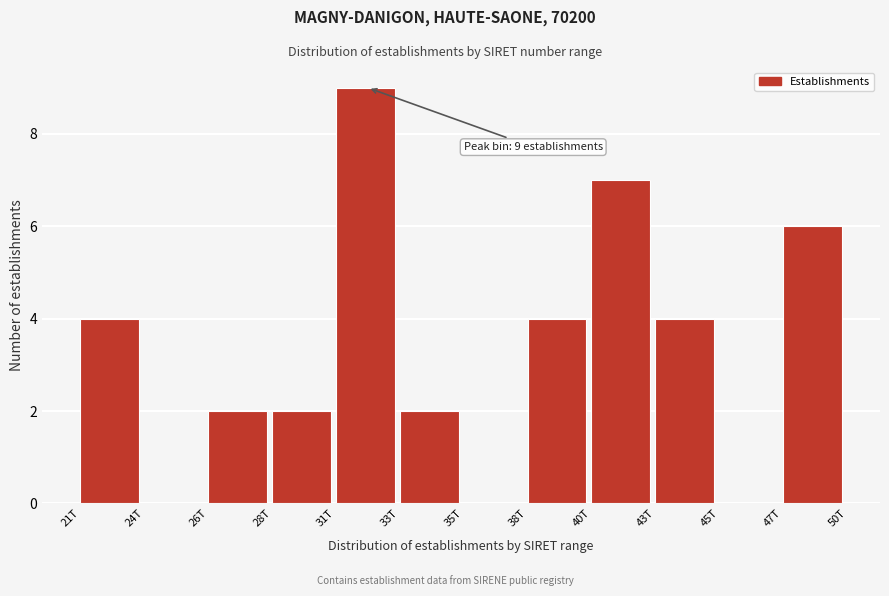

Reading left to right, what are all the values shown in this chart?

21T=4	24T=0	26T=2	28T=2	31T=9	33T=2	35T=0	38T=4	40T=7	43T=4	45T=0	47T=6